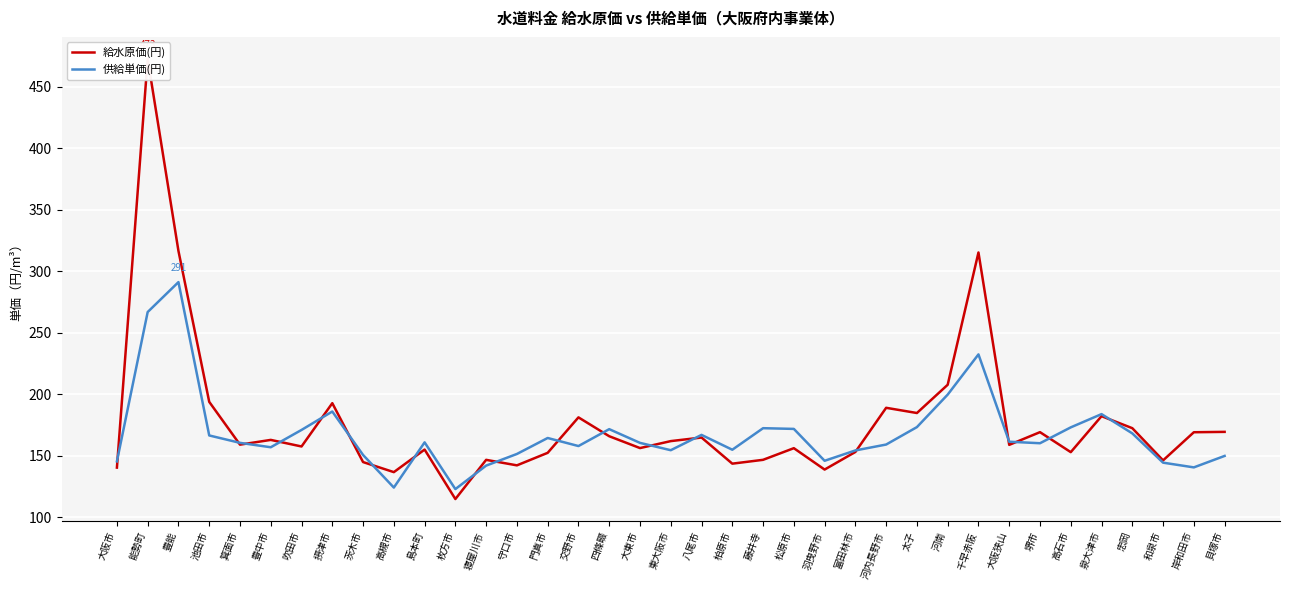

At which label is 供給単価(円) closest to 207?

河南